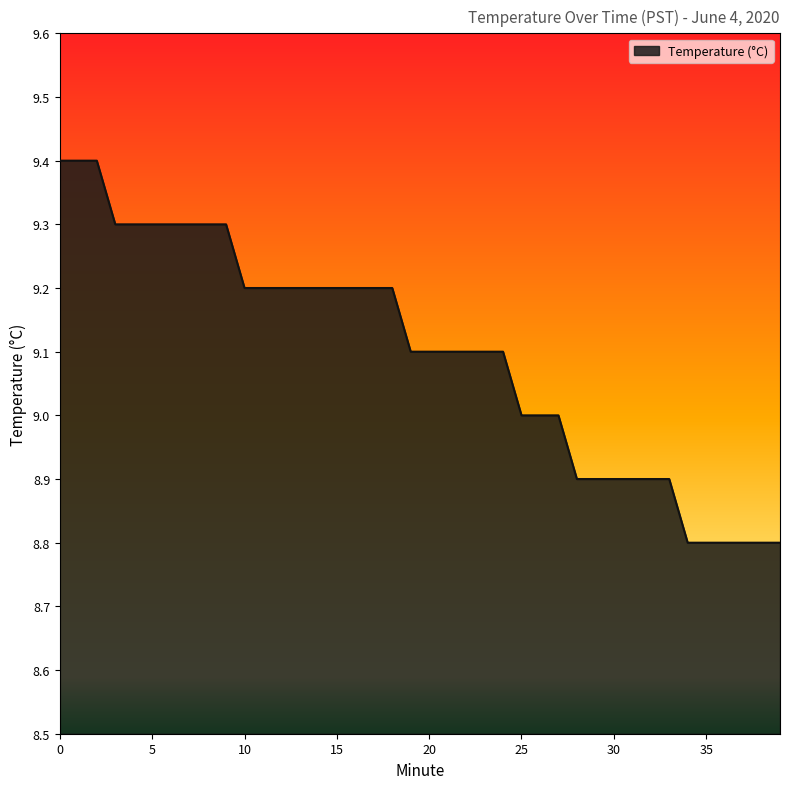

What is the maximum value shown in the chart?

9.4